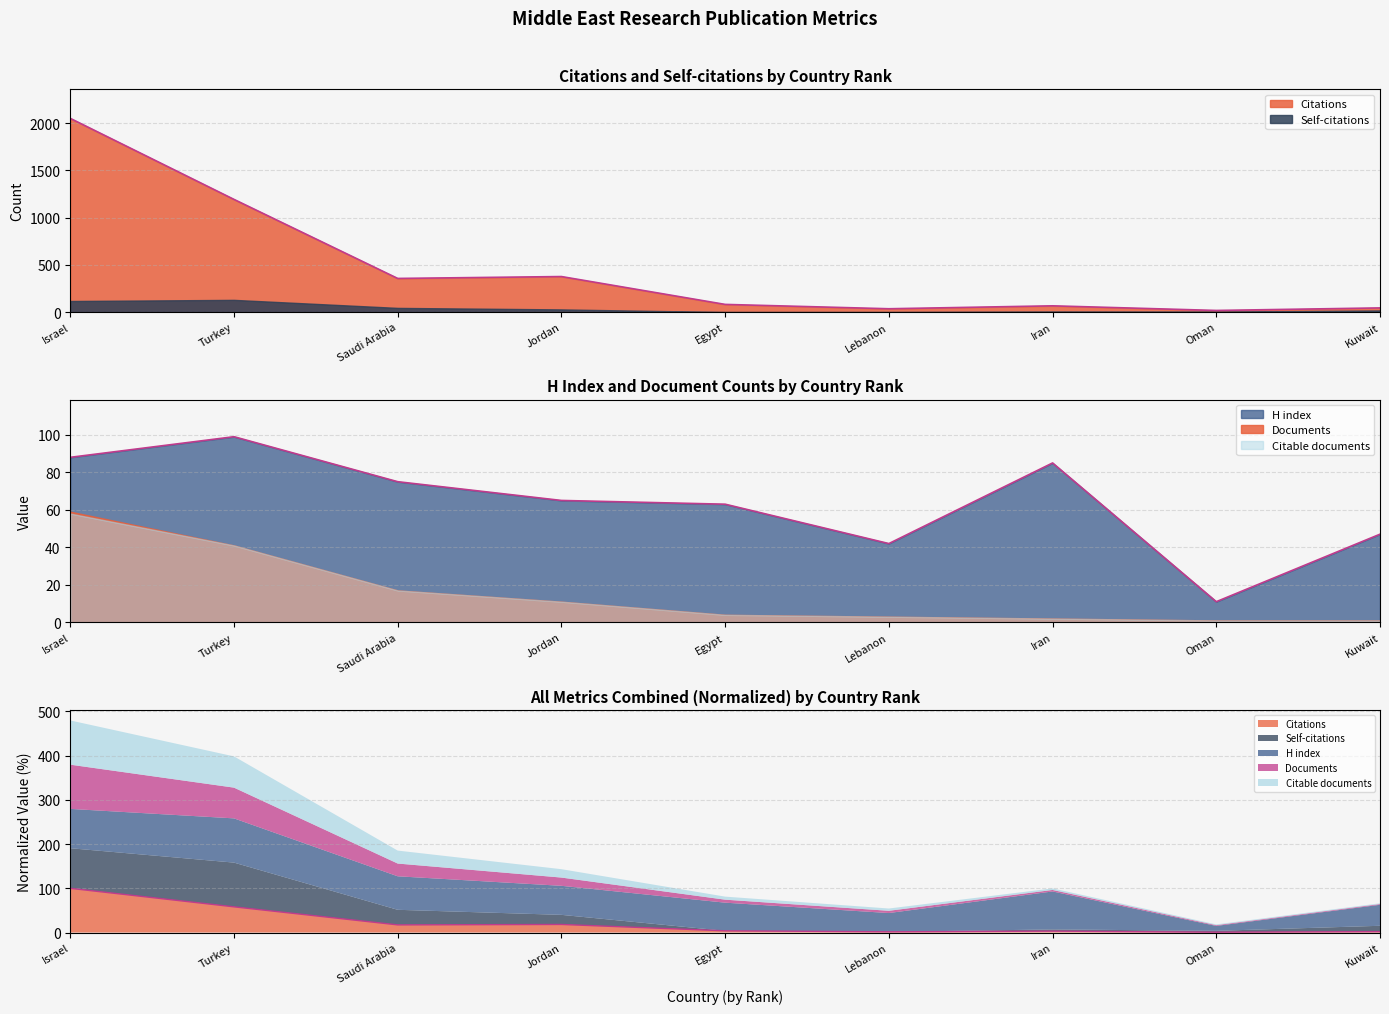

Which category has the lowest value in the H index series?

Oman